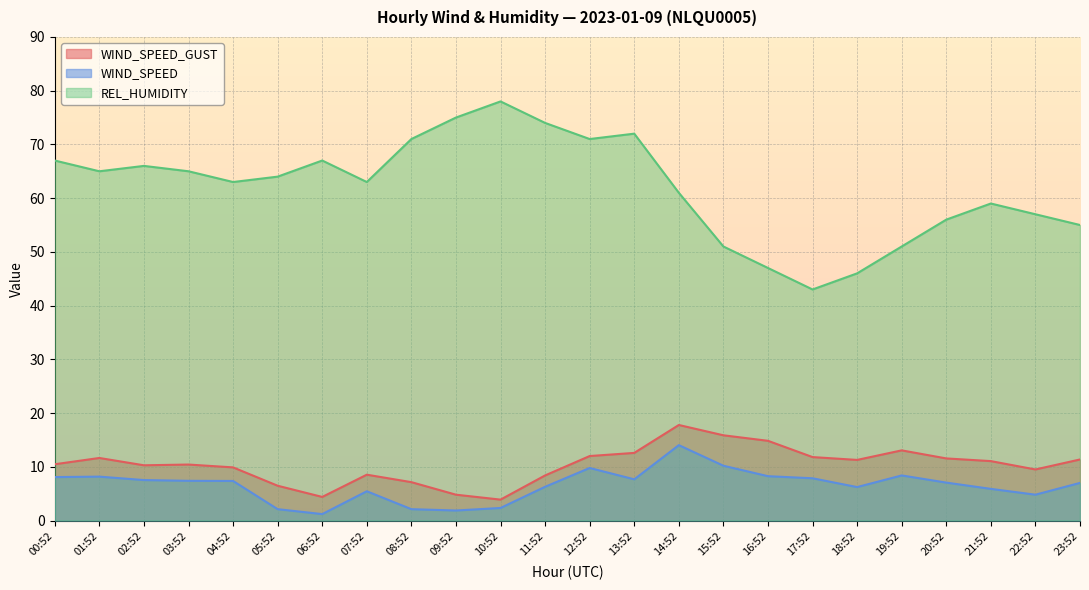

What is the label of the 4th point from the left?

03:52